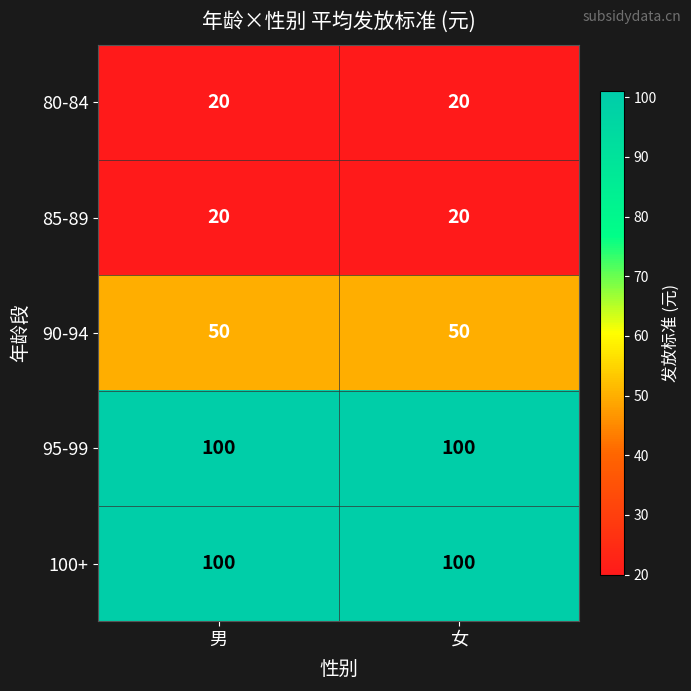

Reading left to right, transcribe all the data shown in this chart.

80-84: 男=20	女=20
85-89: 男=20	女=20
90-94: 男=50	女=50
95-99: 男=100	女=100
100+: 男=100	女=100